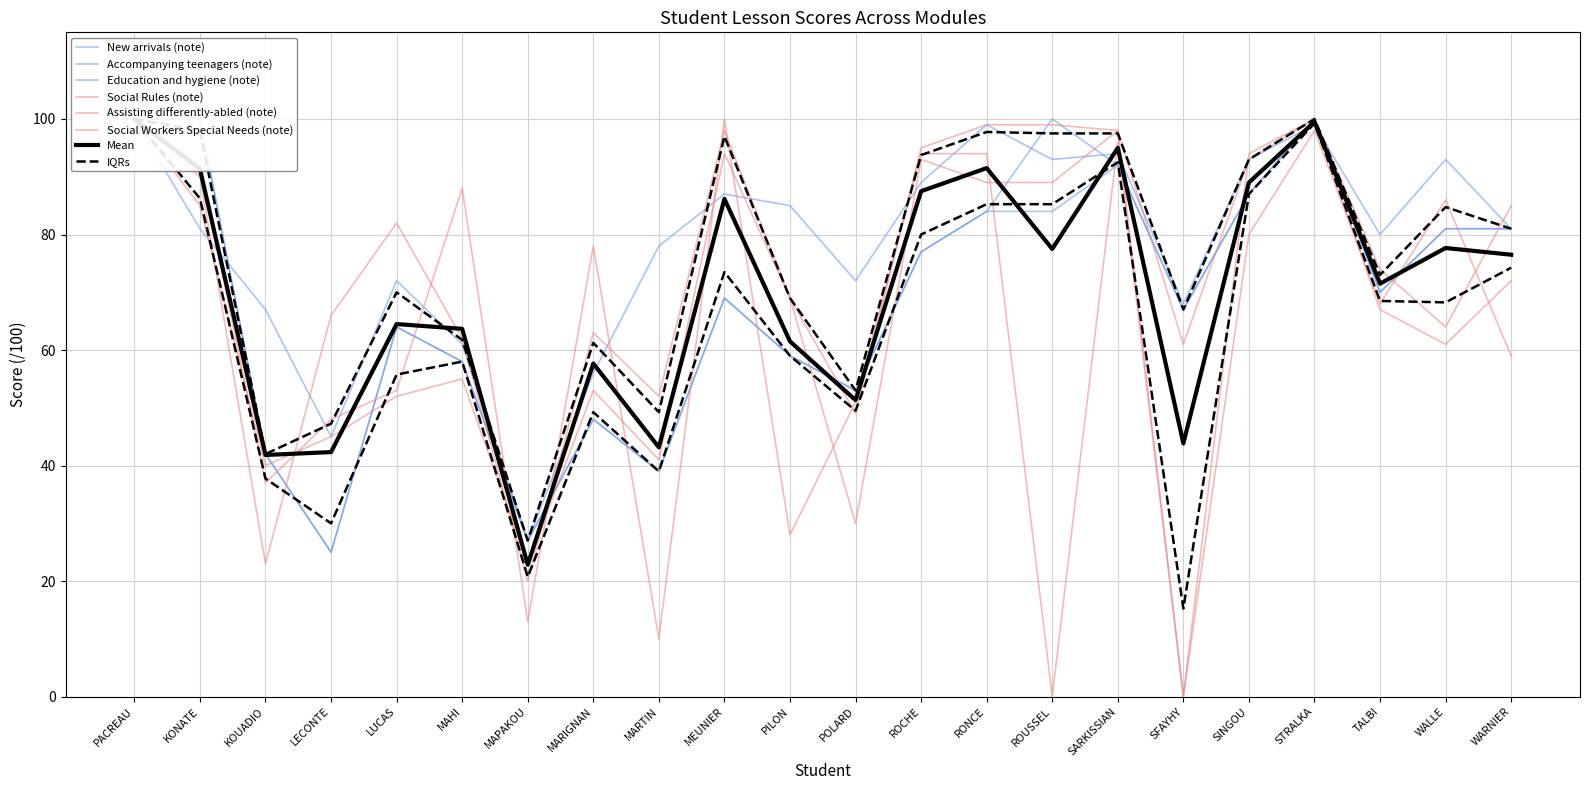

What position from the right is SINGOU?

5